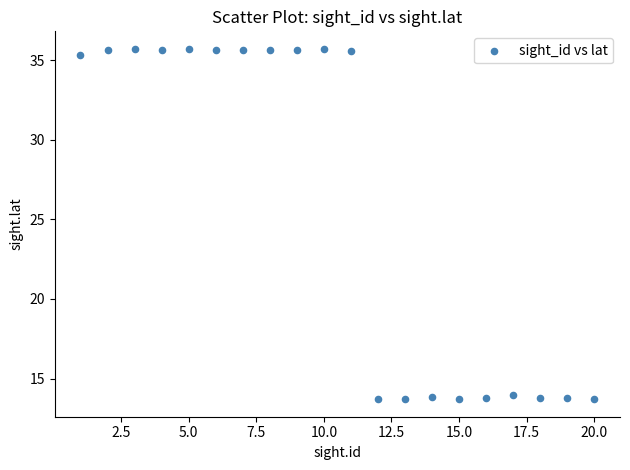

What is the range of X values (max minus min)?

19.0